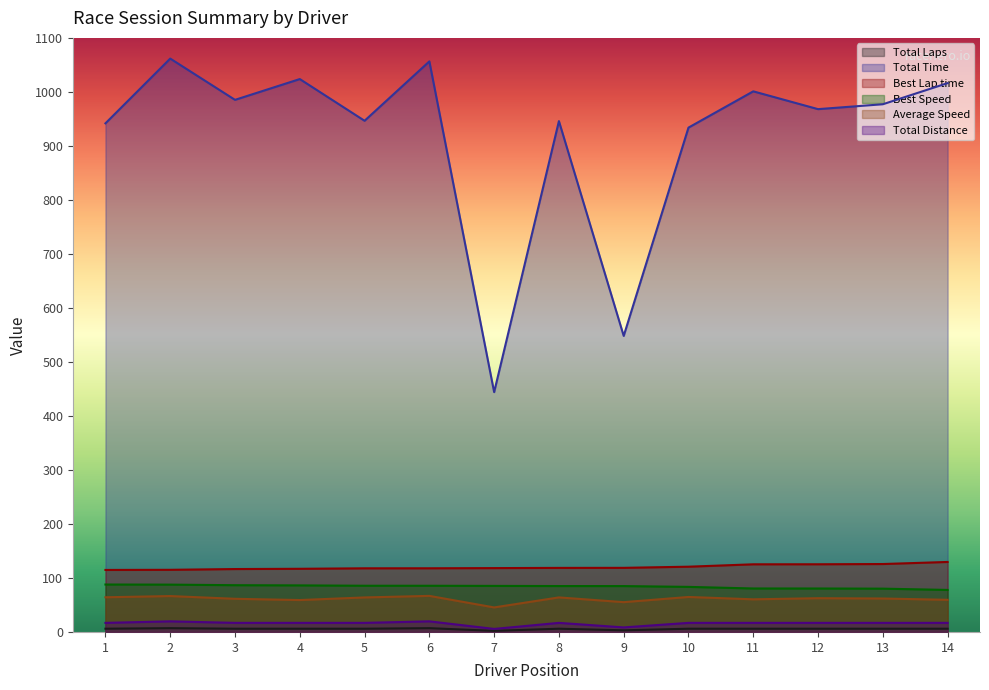

What are all the series names shown in the legend?

Total Laps, Total Time, Best Lap time, Best Speed, Average Speed, Total Distance